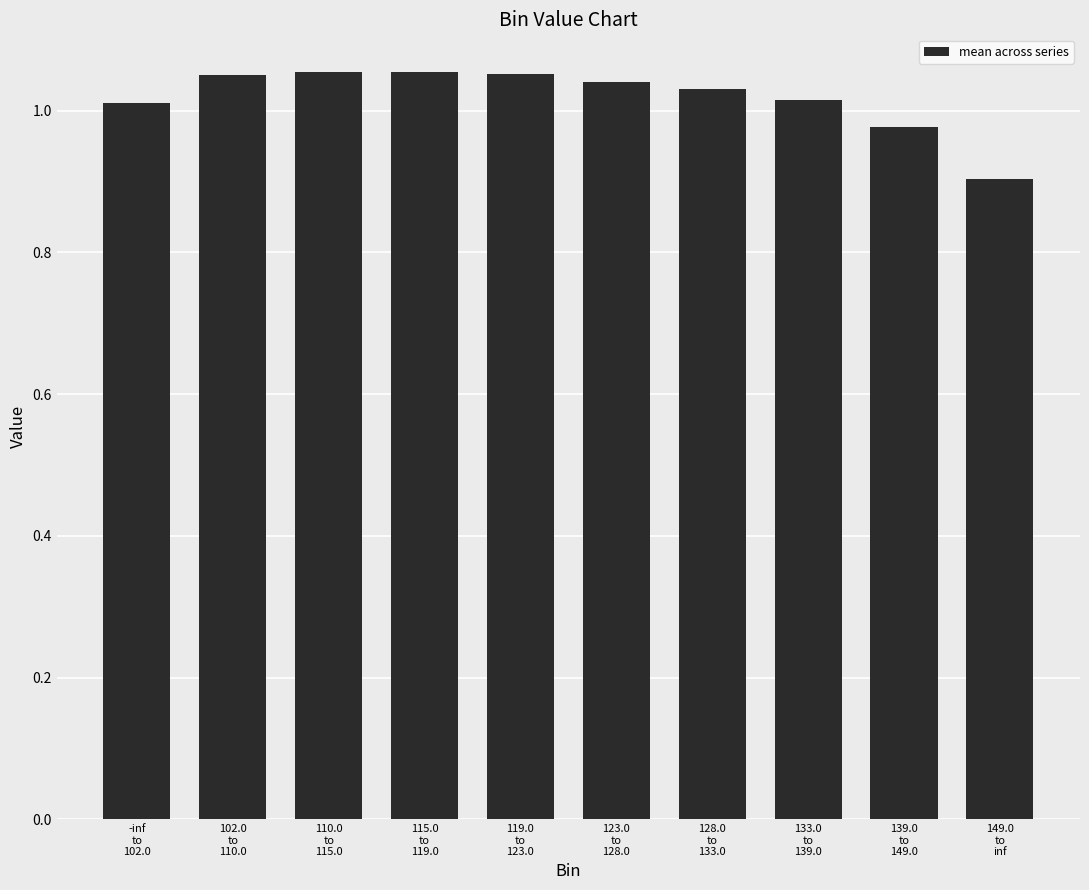

Count the number of categories in the chart.

10